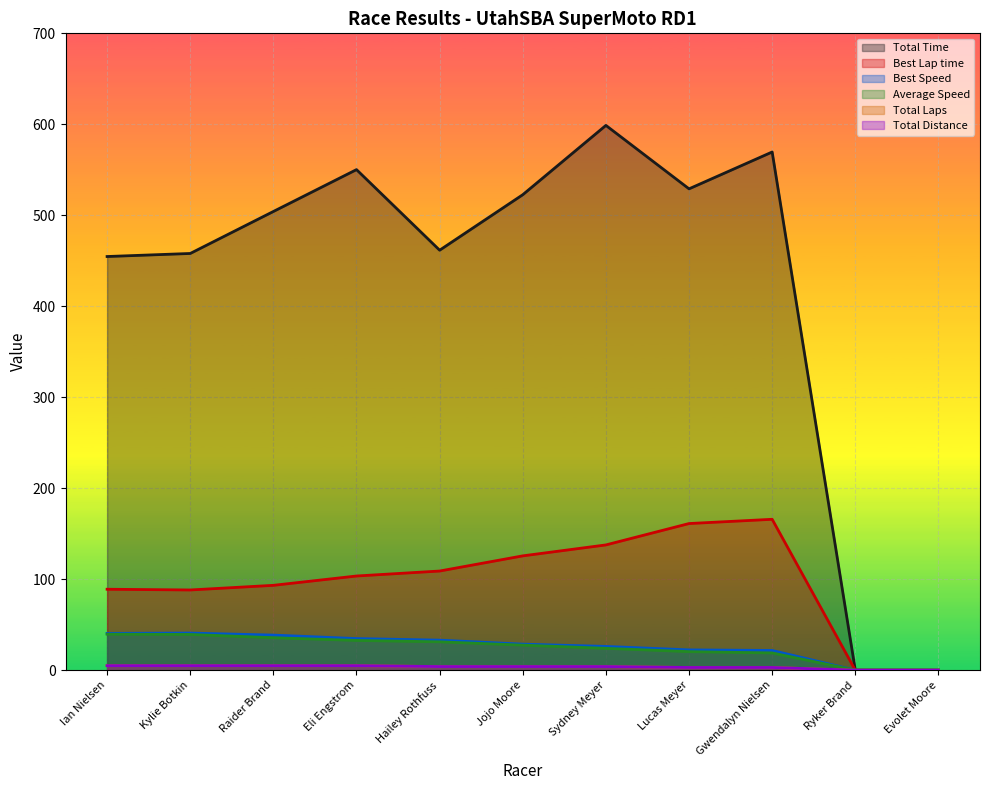

Reading left to right, transcribe all the data shown in this chart.

Total Time: 454.7	458.0	504.2	550.2	461.6	522.6	598.8	529.1	569.6	0.0	0.0
Best Lap time: 89.0	88.2	93.3	103.5	109.0	125.7	137.7	161.2	165.9	0.0	0.0
Best Speed: 40.5	40.8	38.6	34.8	33.0	28.6	26.1	22.3	21.7	0.0	0.0
Average Speed: 39.6	39.3	35.7	32.7	31.2	27.6	24.0	20.4	19.0	0.0	0.0
Total Laps: 5.0	5.0	5.0	5.0	4.0	4.0	4.0	3.0	3.0	0.0	0.0
Total Distance: 5.0	5.0	5.0	5.0	4.0	4.0	4.0	3.0	3.0	0.0	0.0